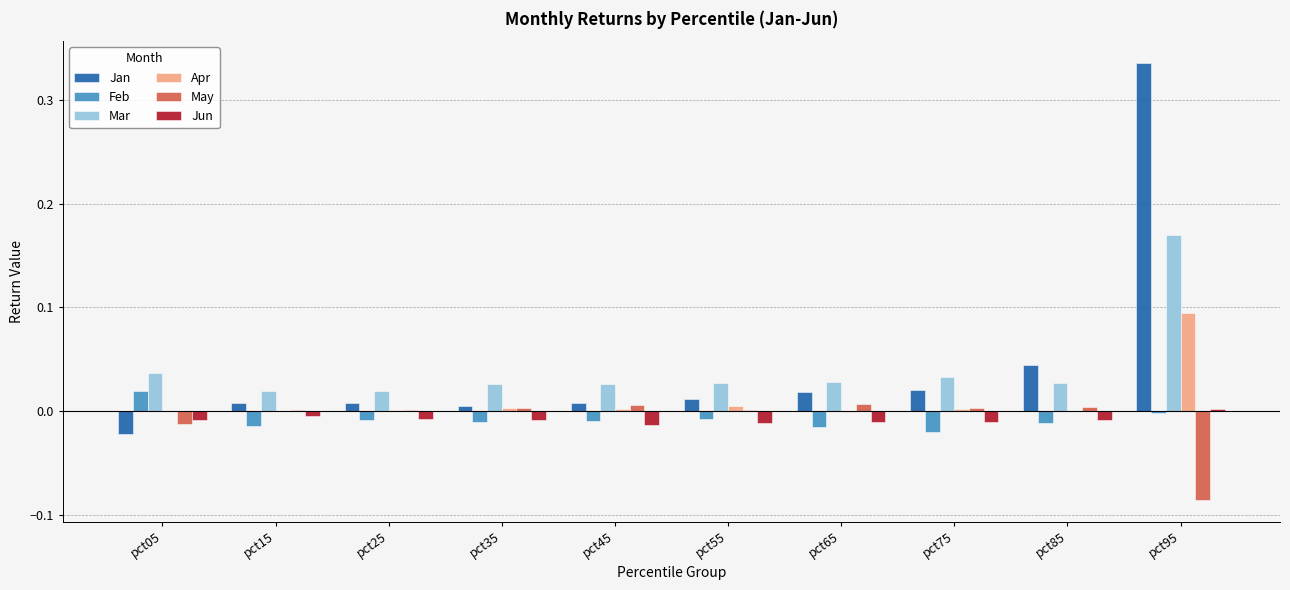

At which category does the chart reach its peak across all series?

pct95